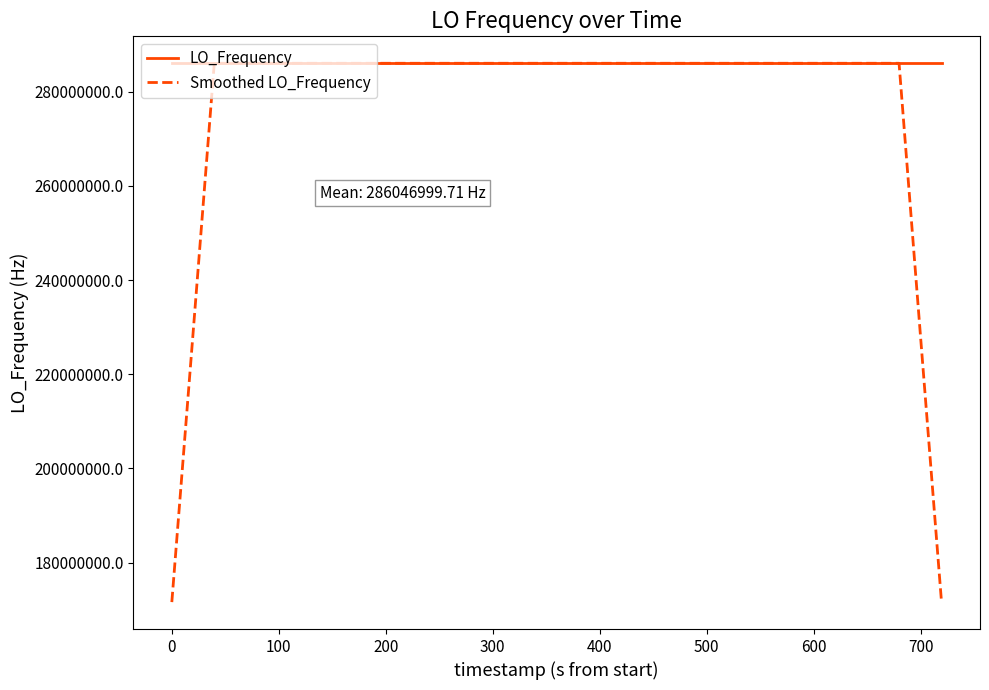

List the series in order of their overall mean, lowest first.

Smoothed LO_Frequency, LO_Frequency